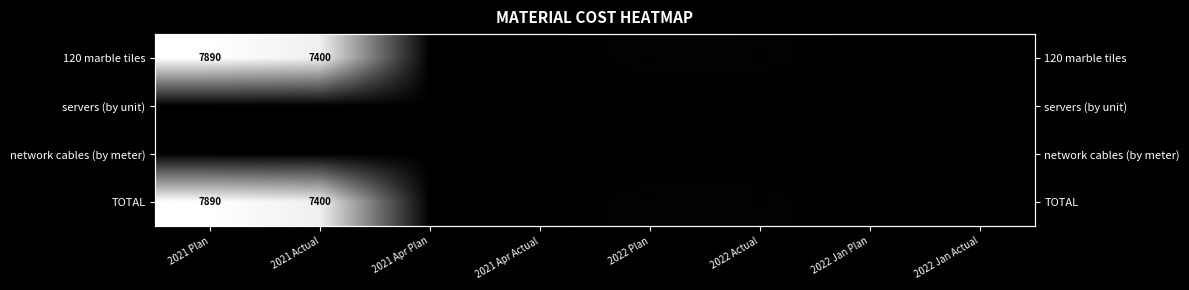

At how many categories does at least one series exceed 6508?

2